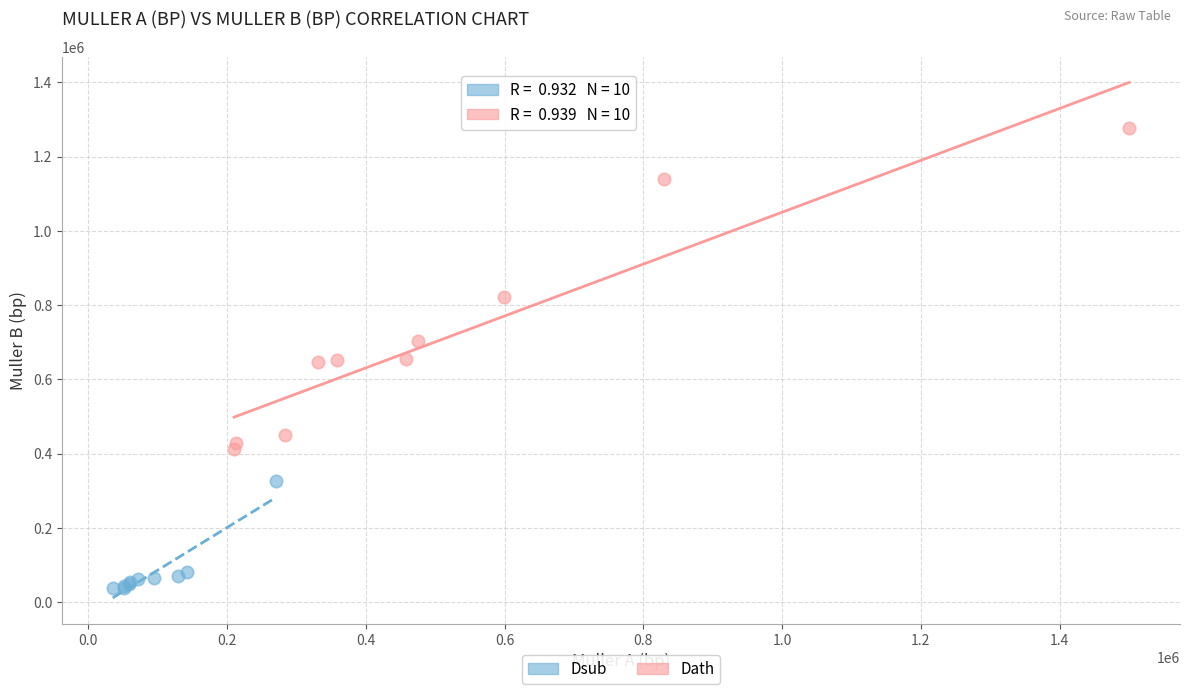

Which series has the widest spread of Y values?

Dath